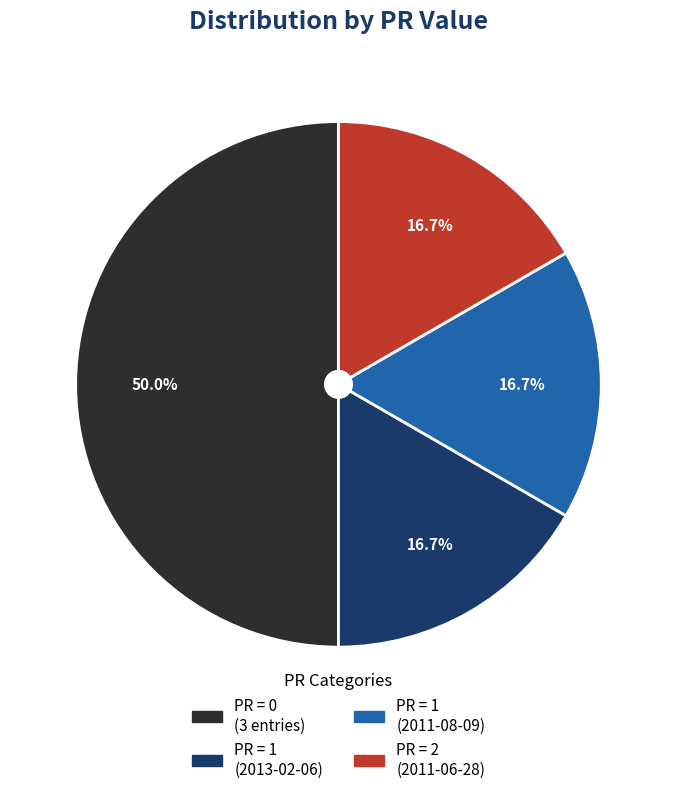

Which slice is the largest?

PR = 0 (3 entries)